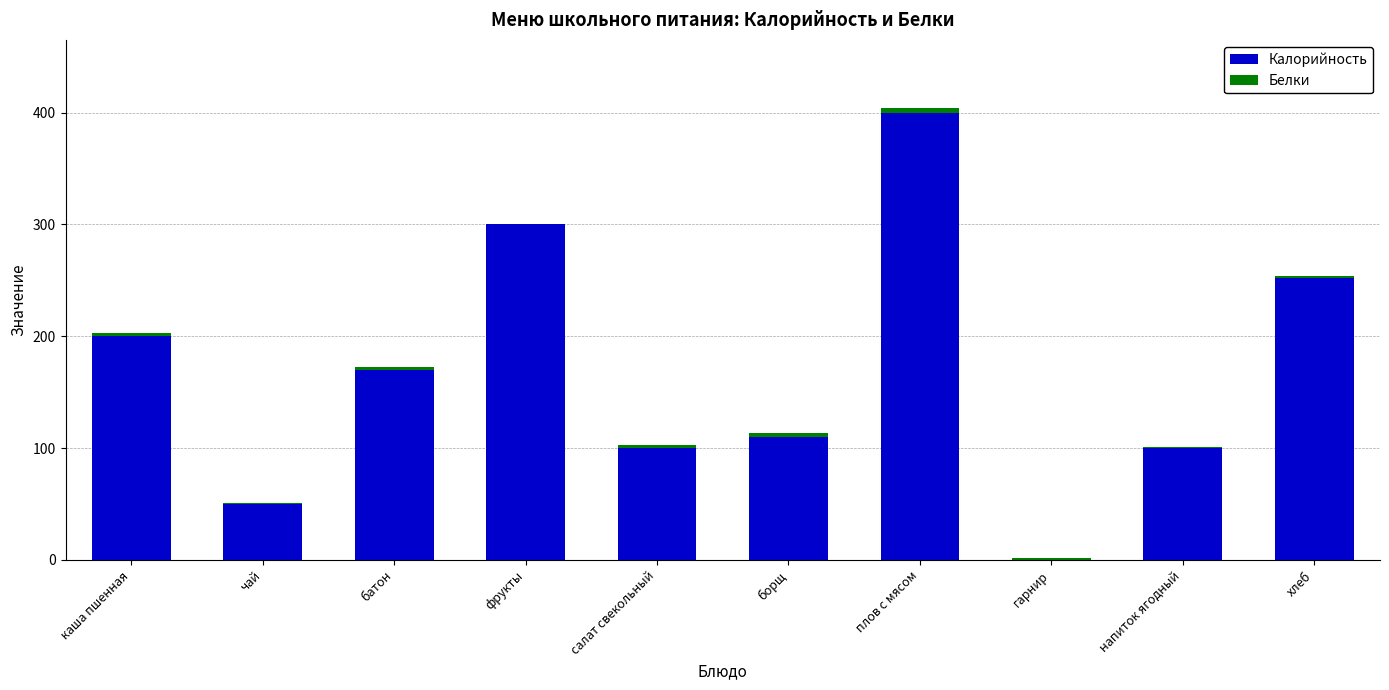

What is the maximum value for Калорийность?

400.0